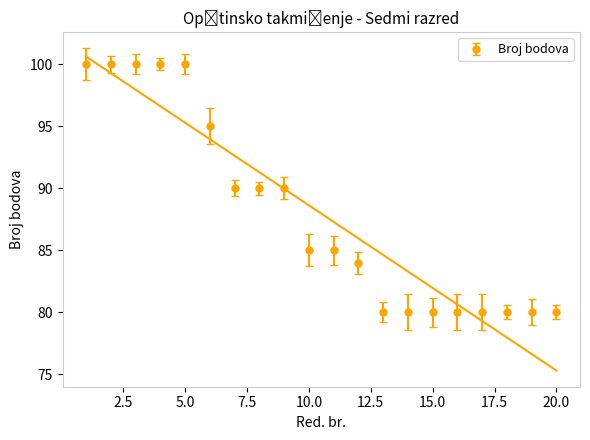

Rank the categories by value from lowest to highest.

13, 14, 15, 16, 17, 18, 19, 20, 12, 10, 11, 7, 8, 9, 6, 1, 2, 3, 4, 5